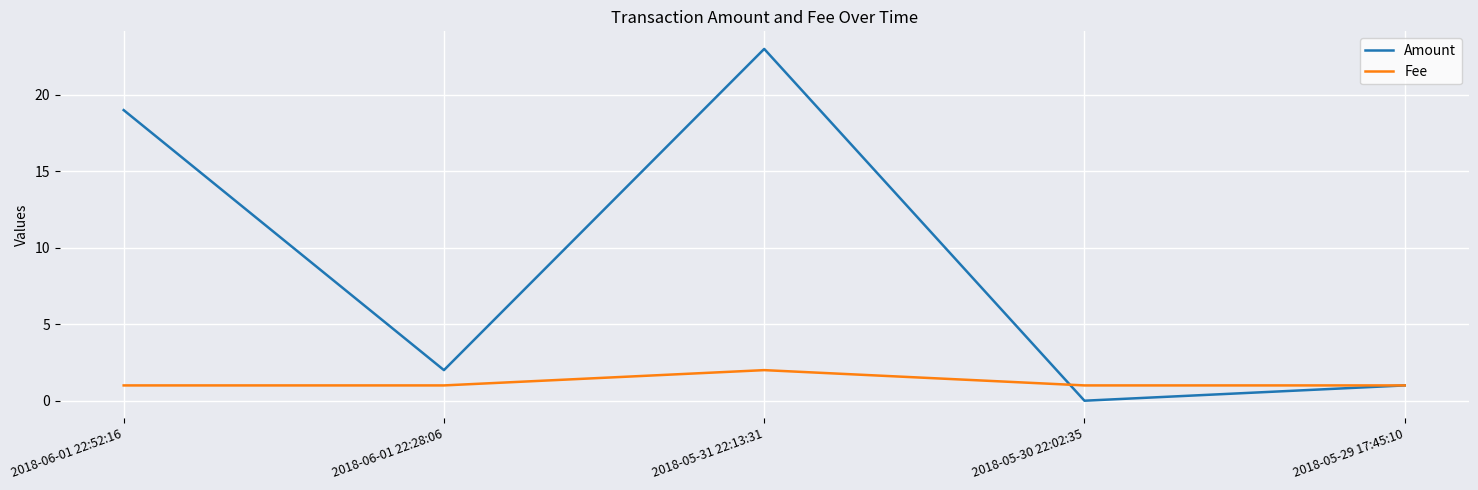

Rank the categories by Amount value from lowest to highest.

2018-05-30 22:02:35, 2018-05-29 17:45:10, 2018-06-01 22:28:06, 2018-06-01 22:52:16, 2018-05-31 22:13:31